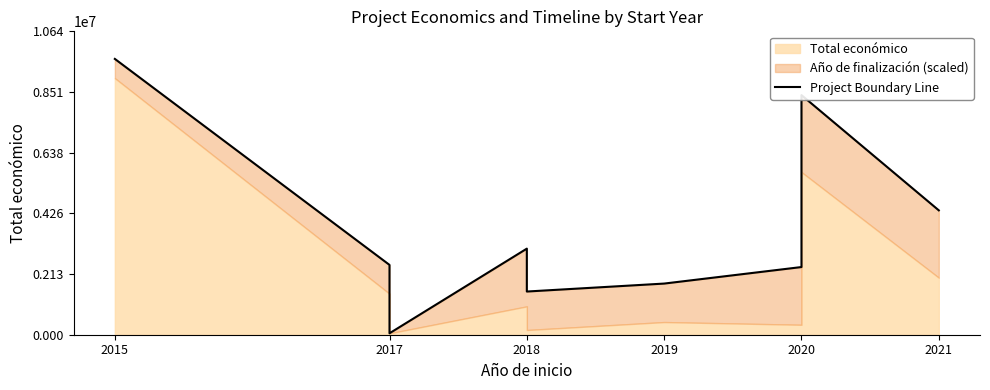

What is the minimum value shown in the chart?

50000.0